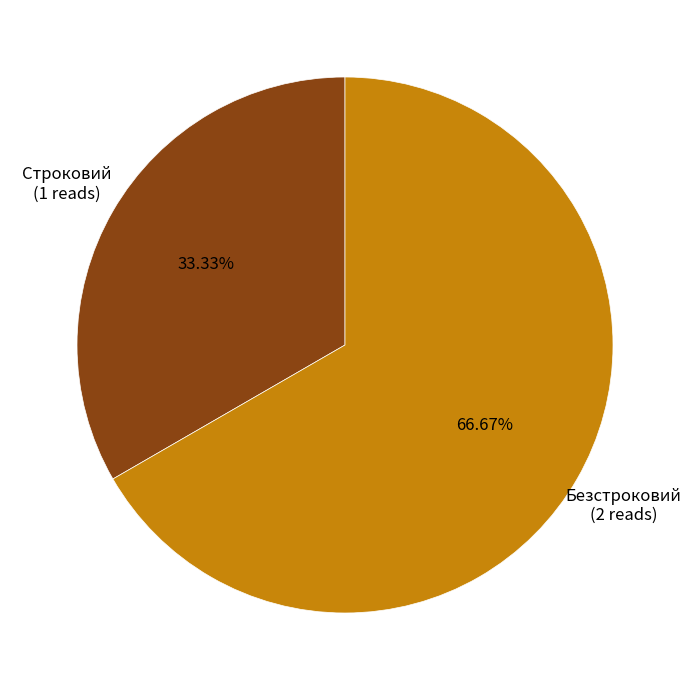

To the nearest percent, what is the difference between the largest and smallest slice percentages?

33%